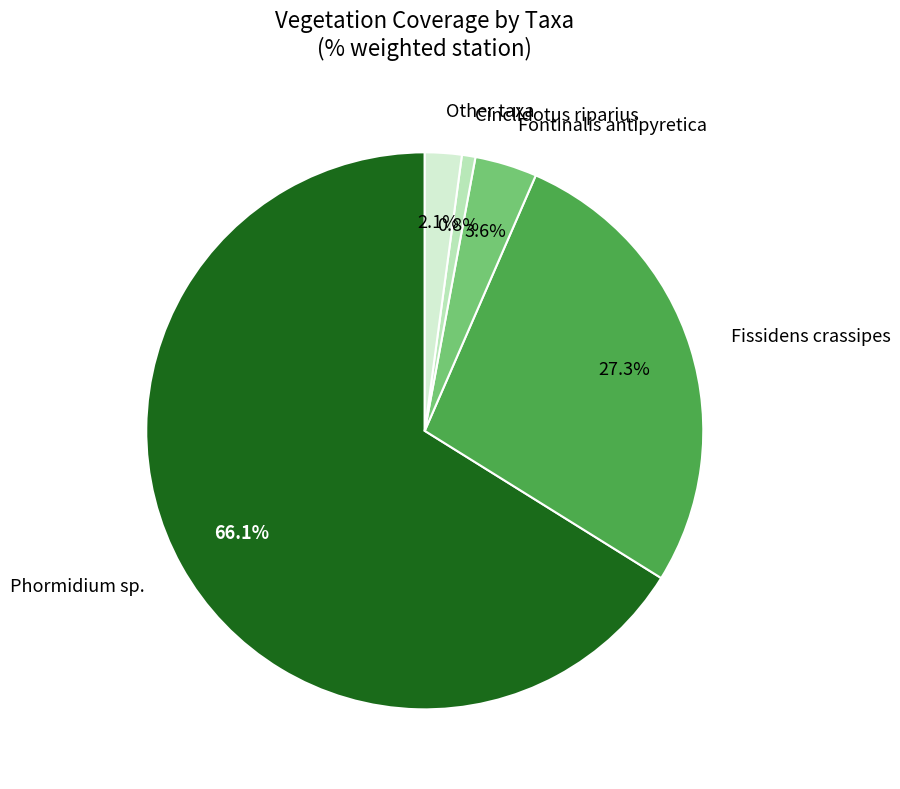

How many slices are in this pie chart?

5